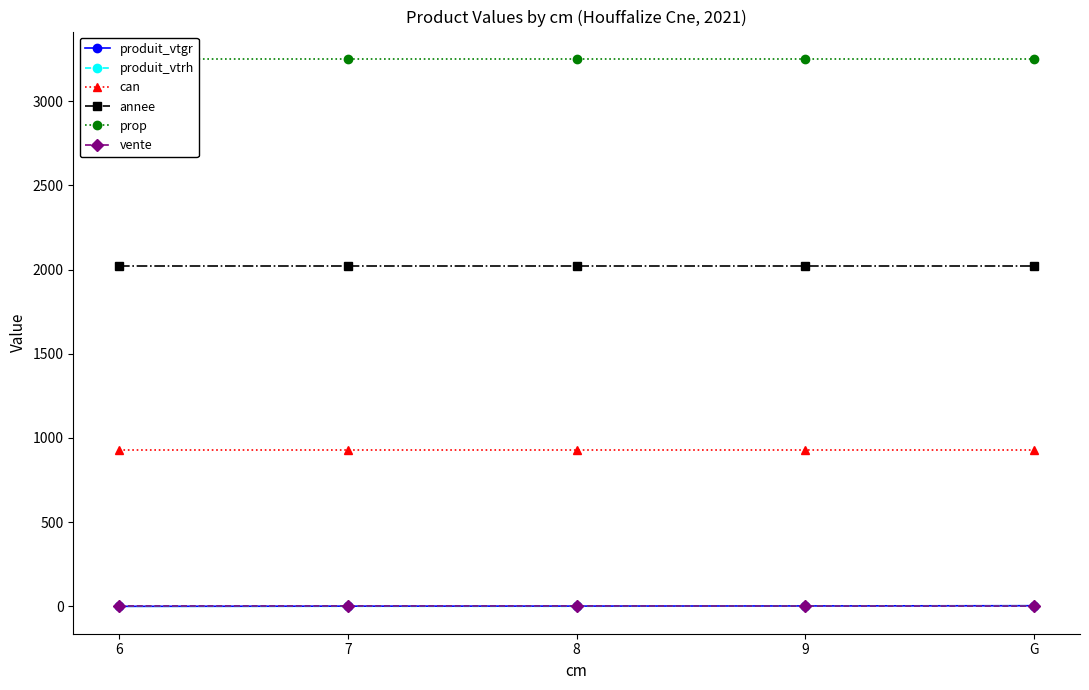

The produit_vtrh series shows 1.0 at 6. True or false?

True